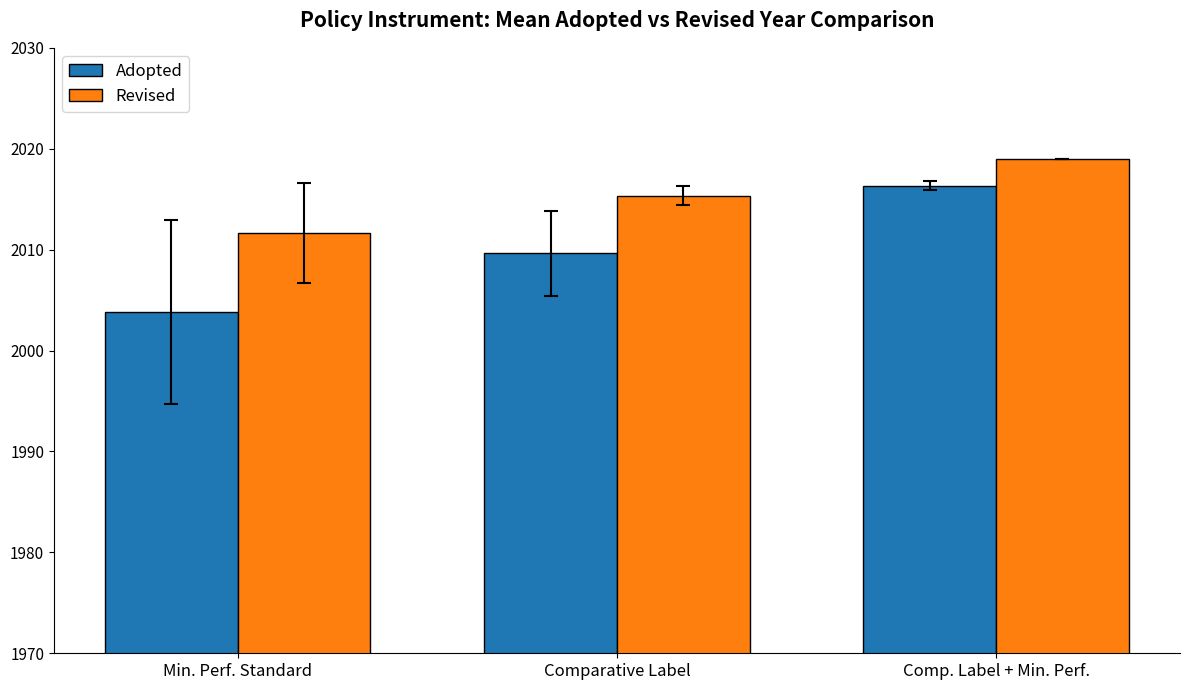

At which label does Revised reach its peak?

Comp. Label + Min. Perf.